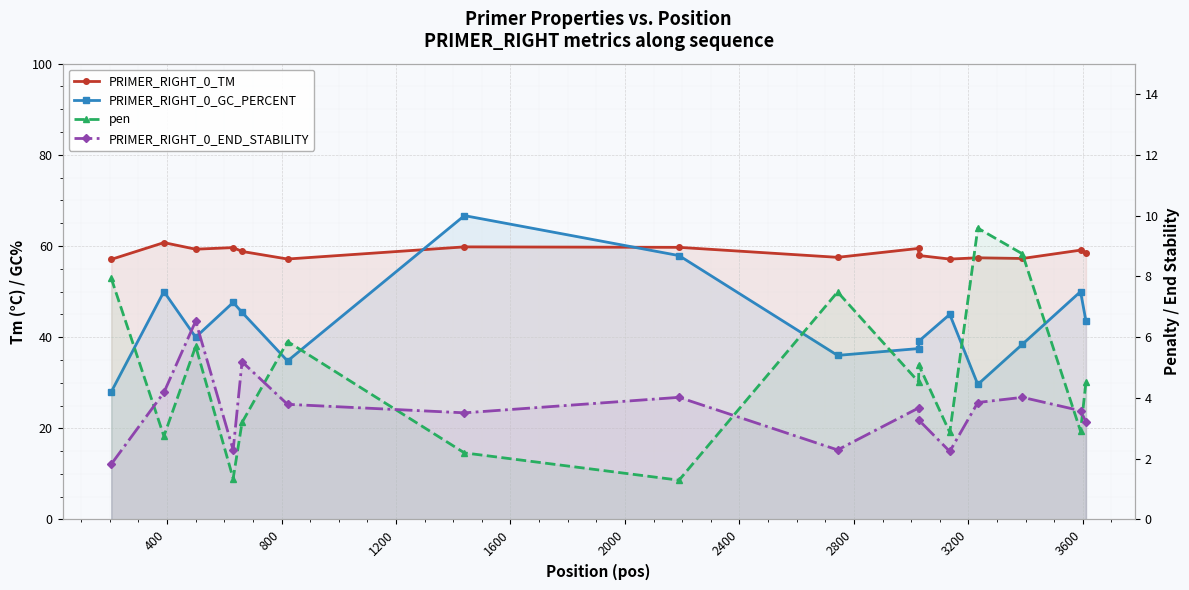

What is the minimum value for pen?

1.3